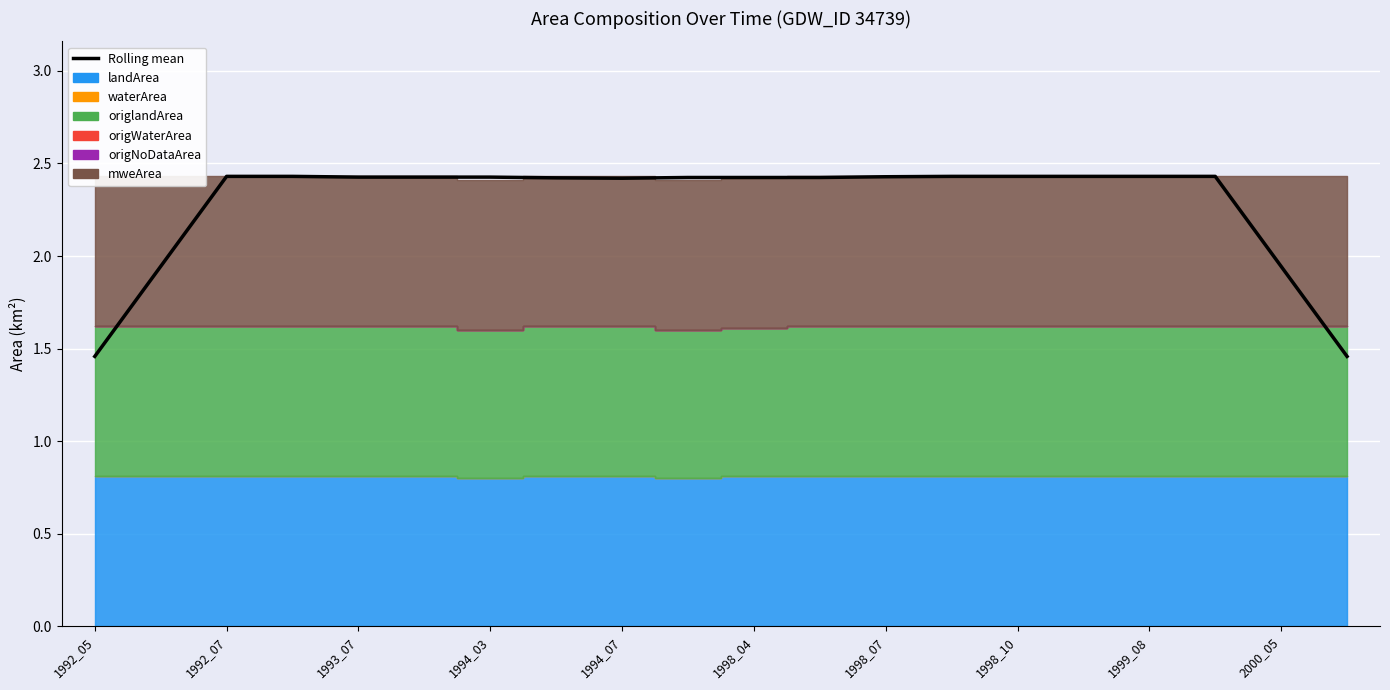

Reading right to left, transcribe all the data shown in this chart.

1.5	1.9	2.4	2.4	2.4	2.4	2.4	2.4	2.4	2.4	2.4	2.4	2.4	2.4	2.4	2.4	2.4	2.4	1.9	1.5